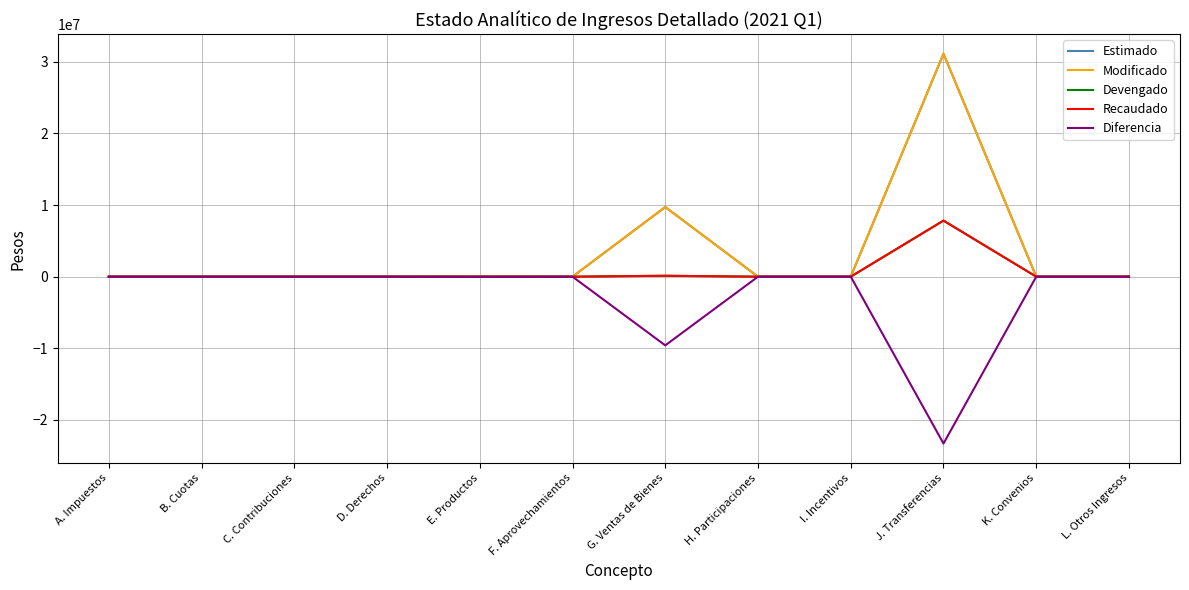

Does the chart have visible grid lines?

Yes